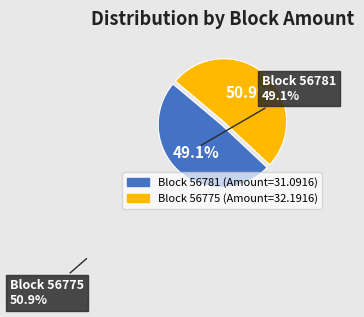

How many segments does this pie chart have?

2